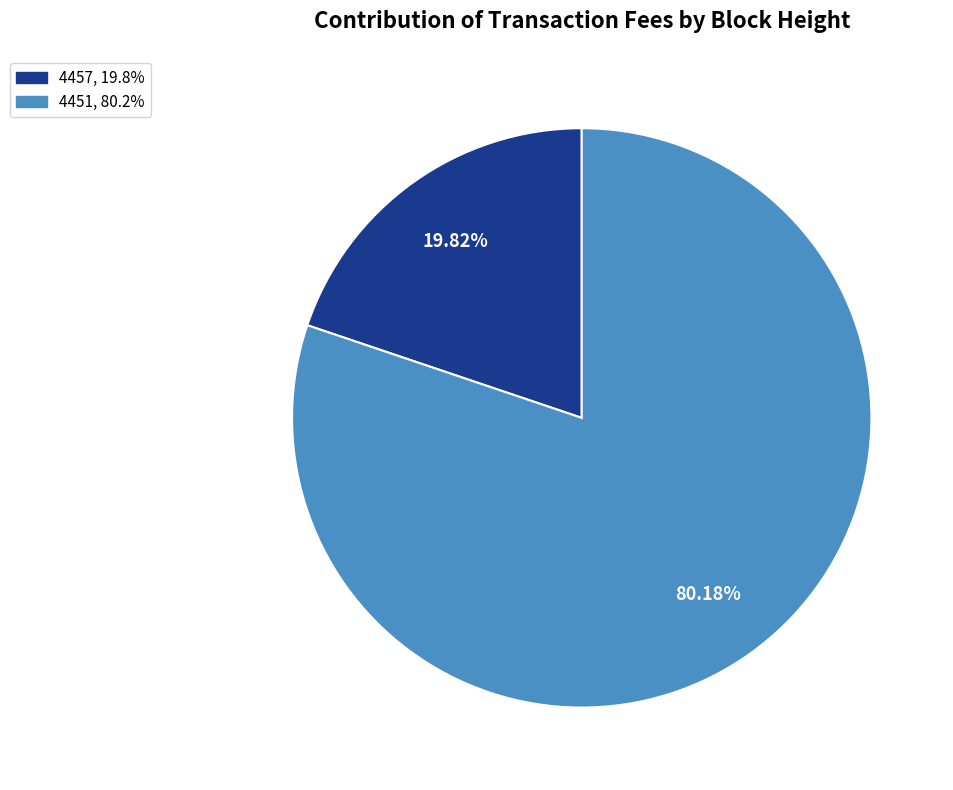

Rank the categories by value from lowest to highest.

4457, 4451